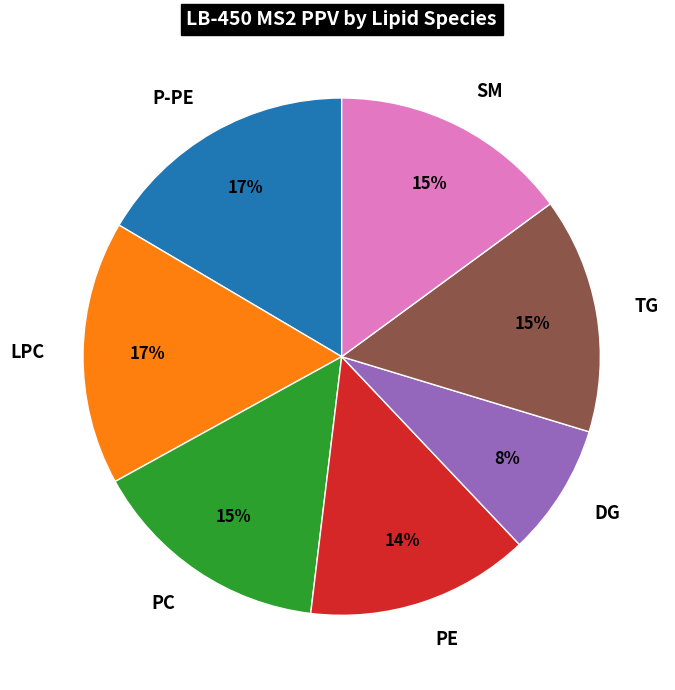

Do DG and PE together represent more than half of the pie?

No